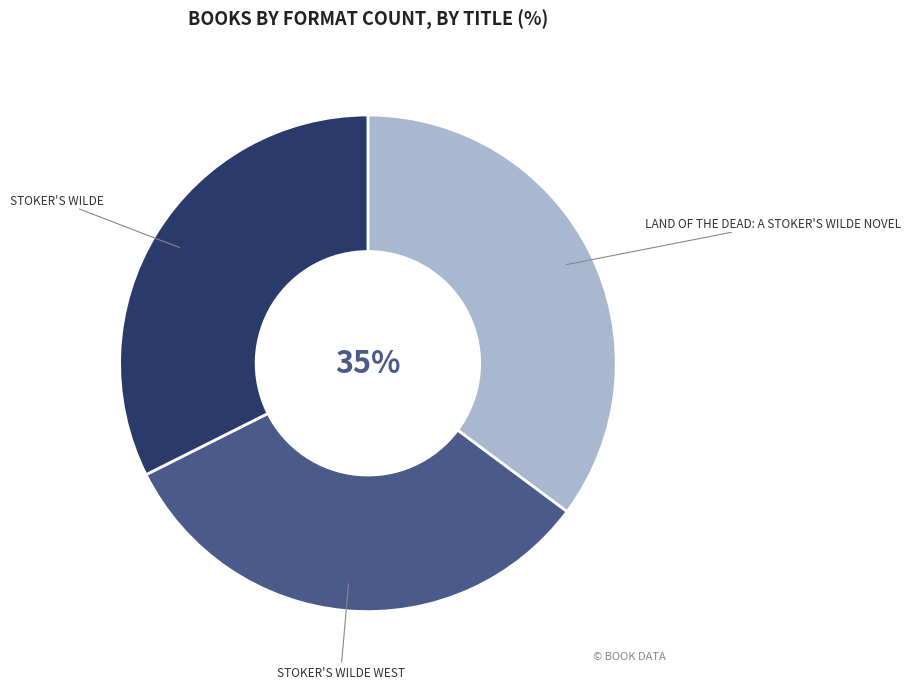

To the nearest percent, what is the difference between the largest and smallest slice percentages?

3%